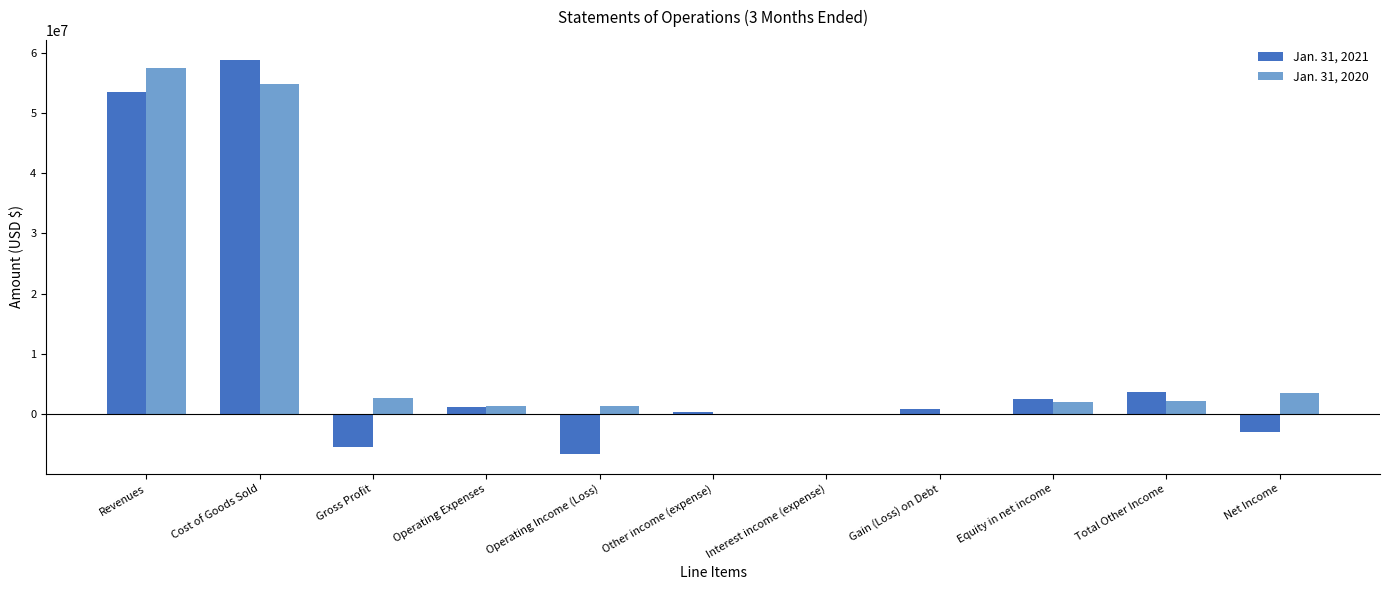

Which series has the largest total across all categories?

Jan. 31, 2020